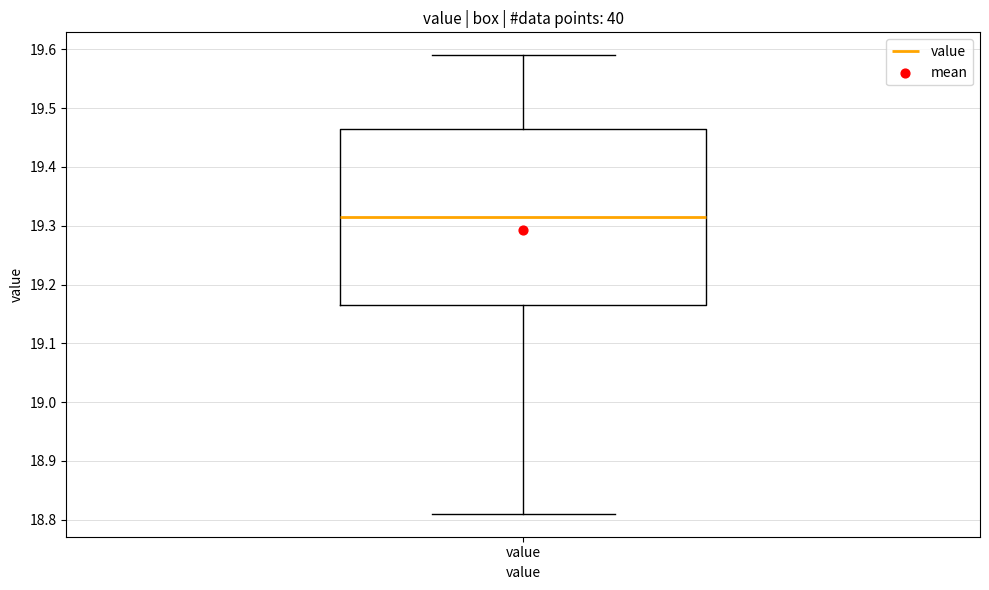

Read this box plot against the y-axis: the position of the median line, the range covered by the box, and the ends of both whiskers. The values are not printed on the chart, so give them approximately, as read against the axis.

median 19.32, box 19.17 to 19.47, whiskers 18.81 to 19.59